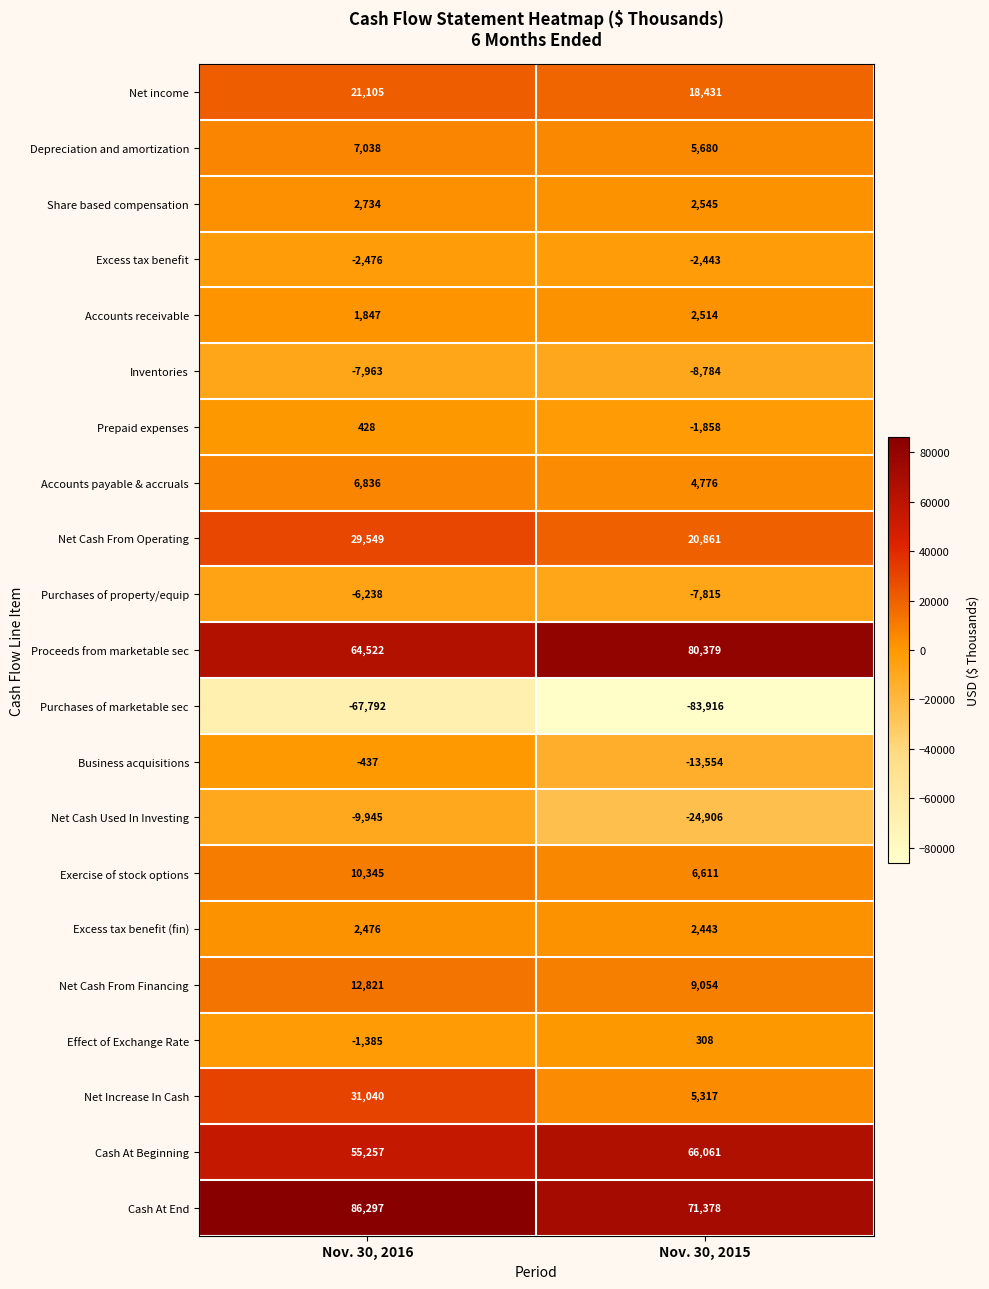

List the series in order of their peak value, highest first.

Cash At End, Proceeds from marketable sec, Cash At Beginning, Net Increase In Cash, Net Cash From Operating, Net income, Net Cash From Financing, Exercise of stock options, Depreciation and amortization, Accounts payable & accruals, Share based compensation, Accounts receivable, Excess tax benefit (fin), Prepaid expenses, Effect of Exchange Rate, Business acquisitions, Excess tax benefit, Purchases of property/equip, Inventories, Net Cash Used In Investing, Purchases of marketable sec